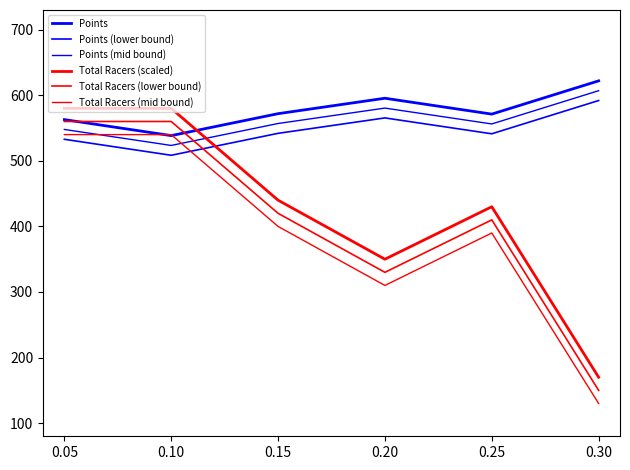

Reading left to right, list all the values displayed in this chart.

Points: 562.9	538.5	571.9	595.4	571.2	622.0
Points (lower bound): 532.9	508.5	541.9	565.4	541.2	592.0
Points (mid bound): 547.9	523.5	556.9	580.4	556.2	607.0
Total Racers (scaled): 580.0	580.0	440.0	350.0	430.0	170.0
Total Racers (lower bound): 560.0	560.0	420.0	330.0	410.0	150.0
Total Racers (mid bound): 540.0	540.0	400.0	310.0	390.0	130.0